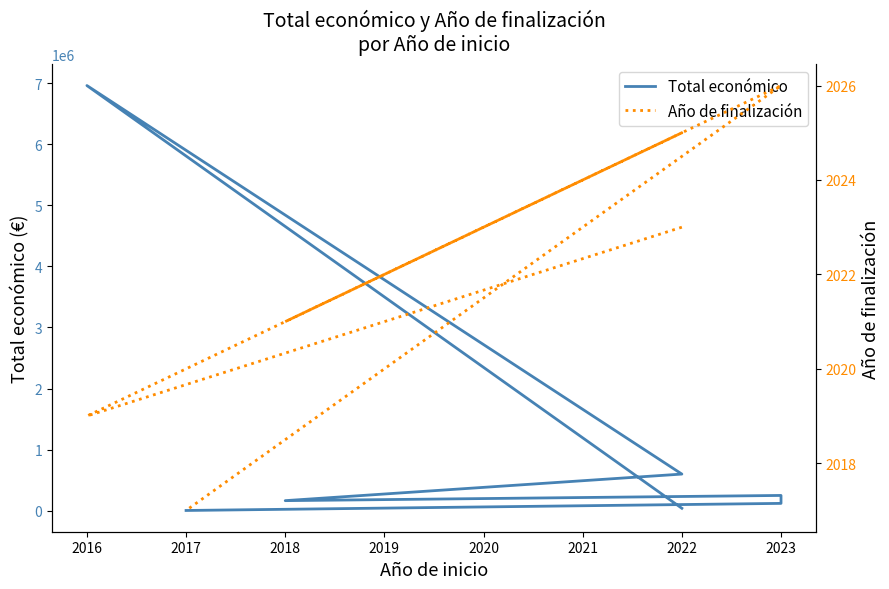

True or false: Total económico and Año de finalización intersect in this chart.

False